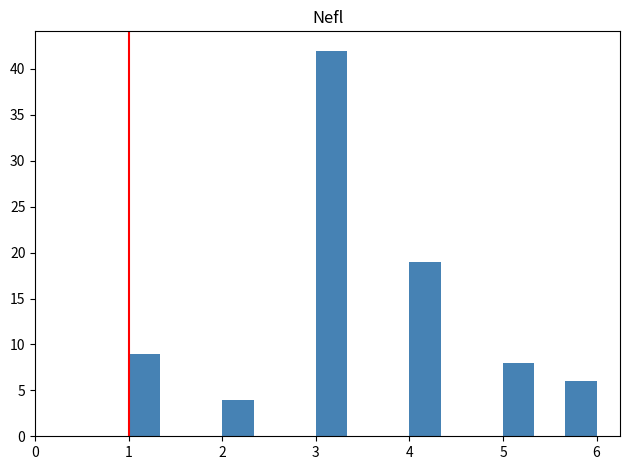

Around what value on the x-axis is the tallest bar? Give the approximate position of its centre, as read against the axis.

3.2